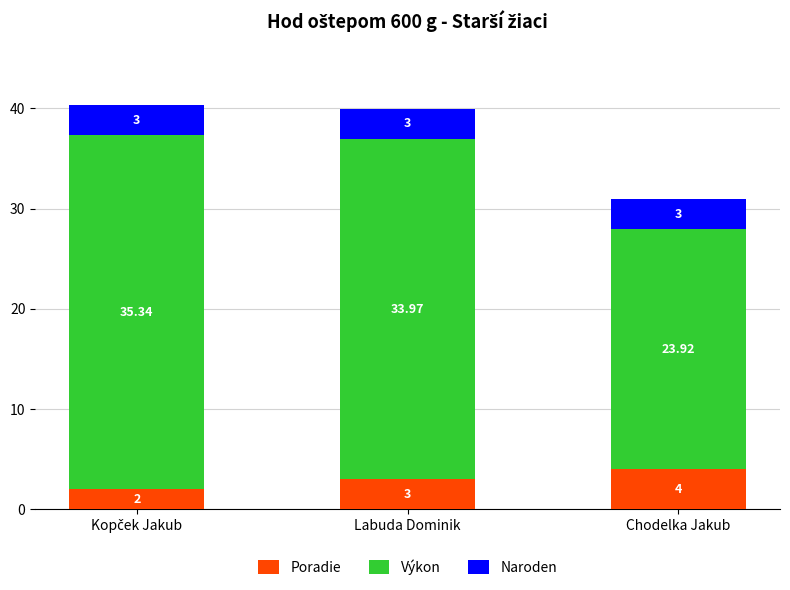

What is the difference between the maximum and minimum values in the Poradie series?

2.0